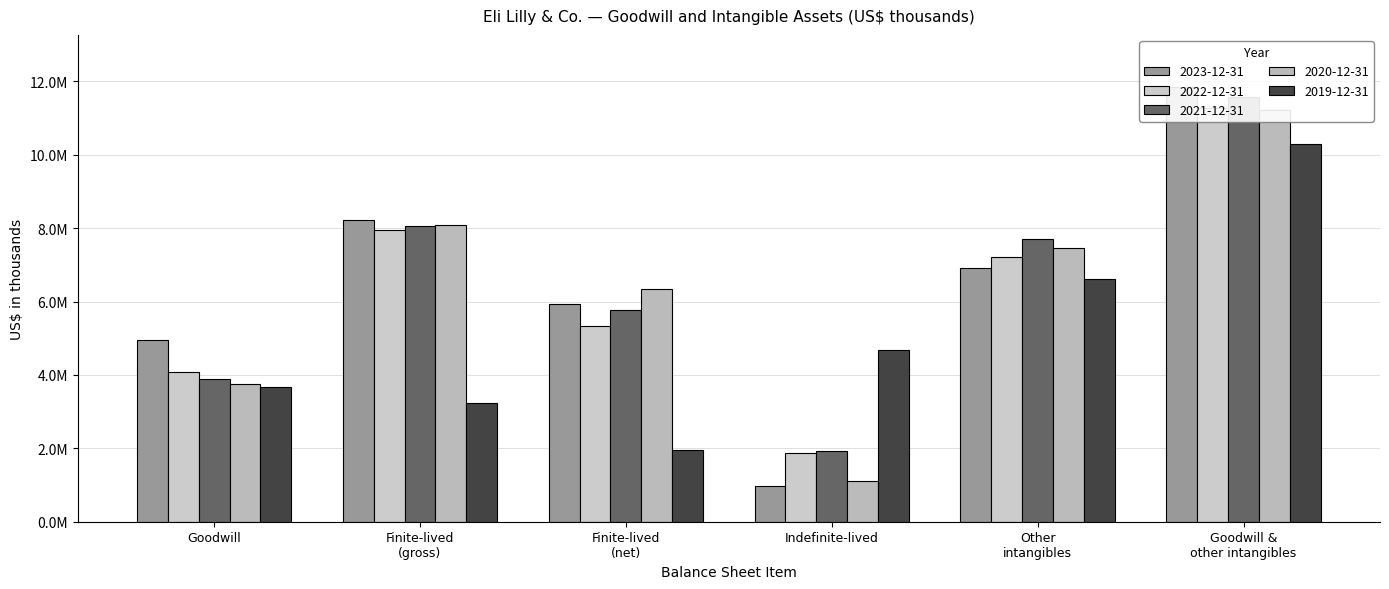

At which label does 2023-12-31 first exceed 6906600?

Finite-lived (gross)